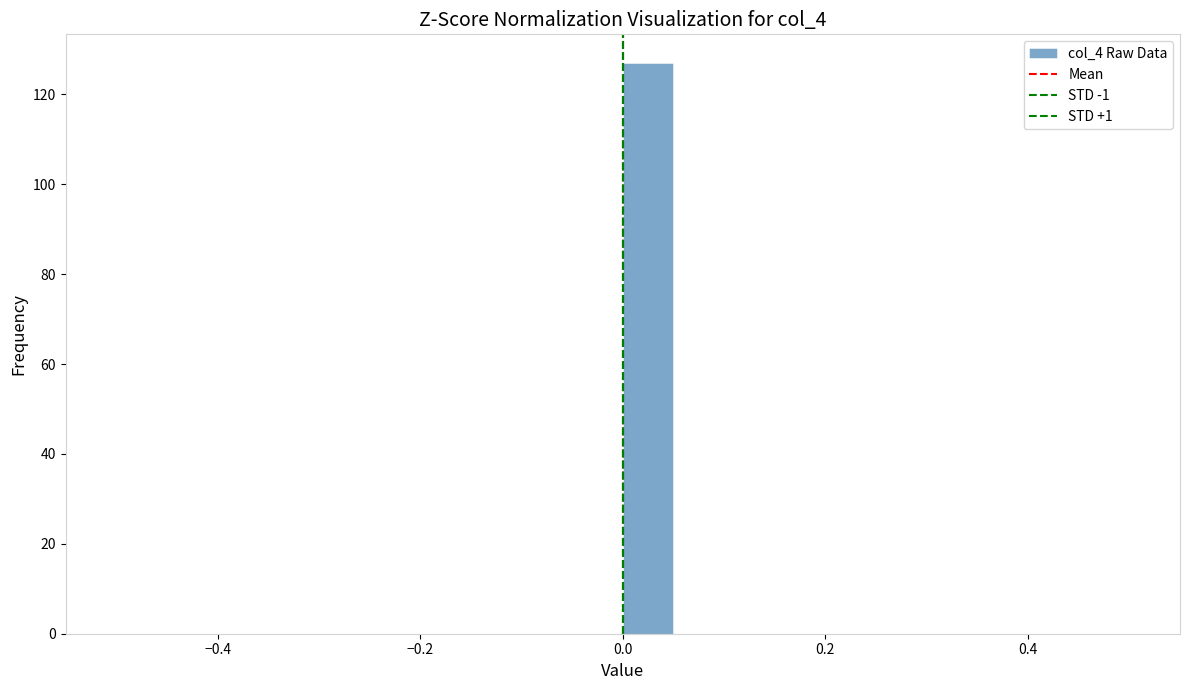

Around what value on the x-axis is the tallest bar? Give the approximate position of its centre, as read against the axis.

0.02